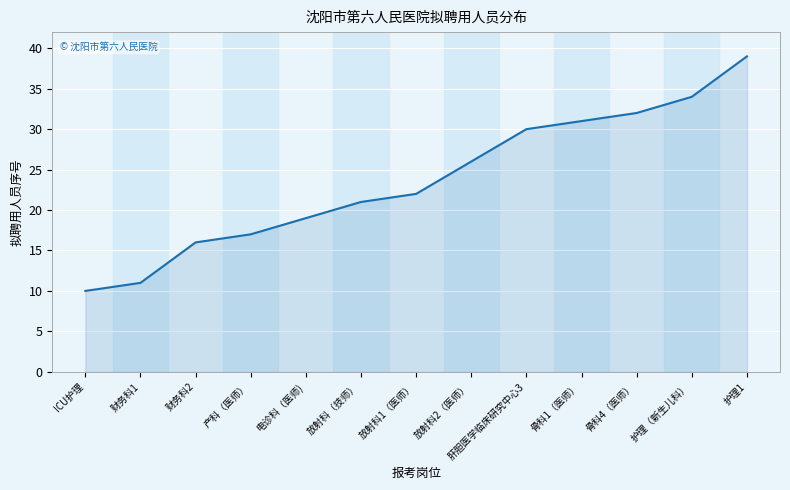

True or false: the data shows 33 at 放射科1（医师）.

False